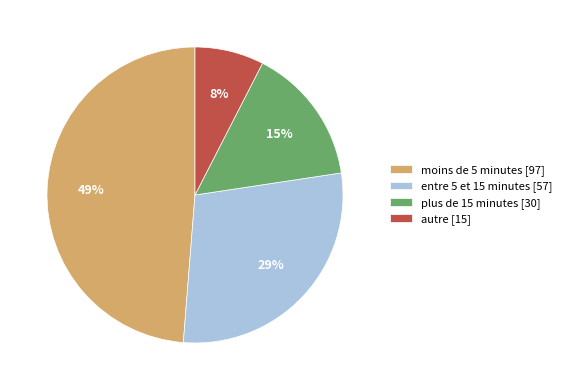

How many segments does this pie chart have?

4